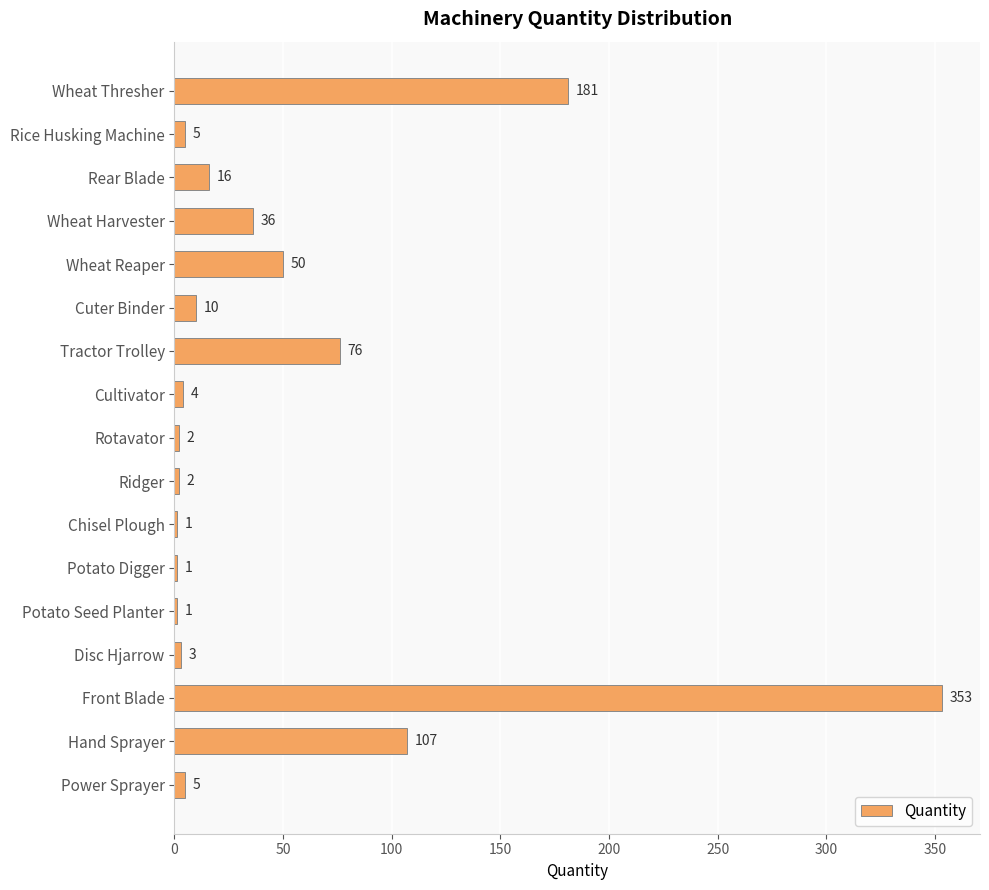

How many distinct data groups are displayed?

1